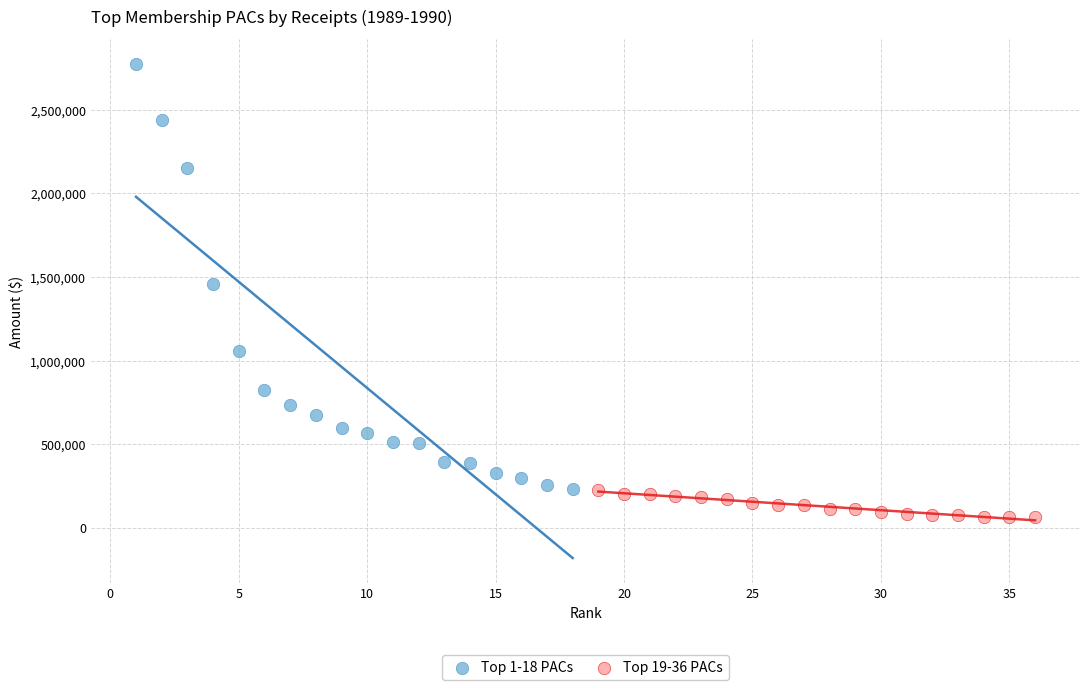

Which series contains the lowest Y value?

Top 19-36 PACs